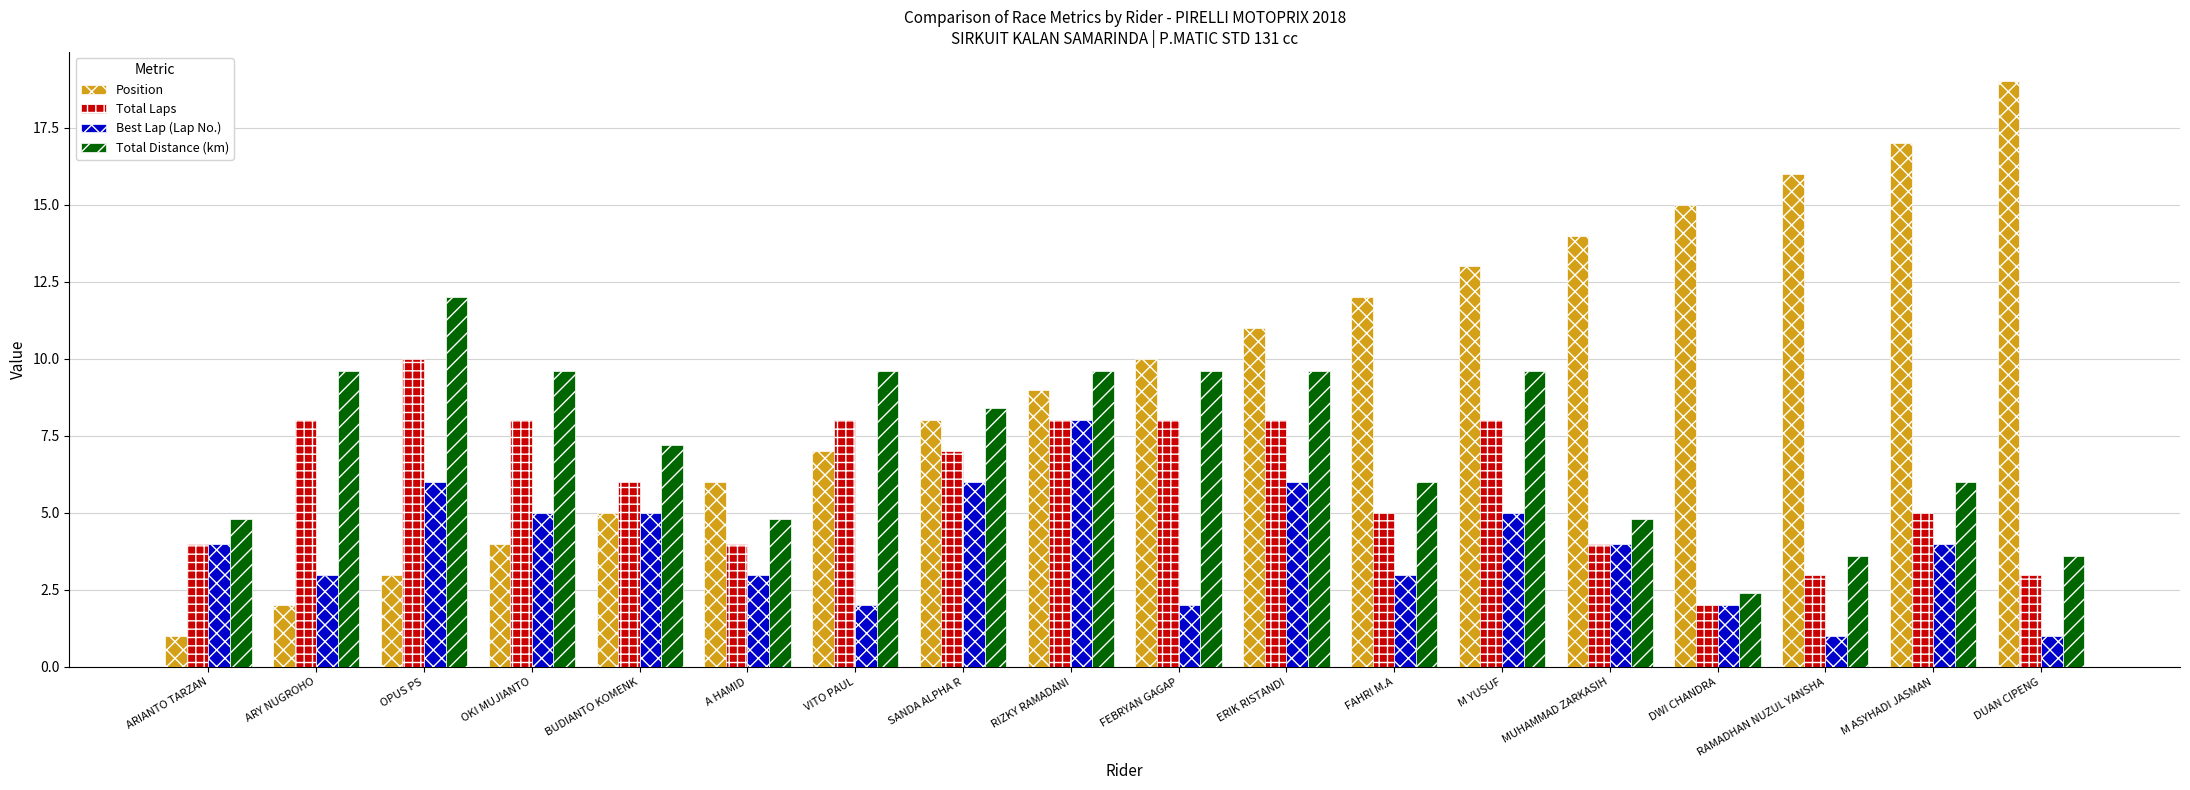

Are the bars horizontal?

No